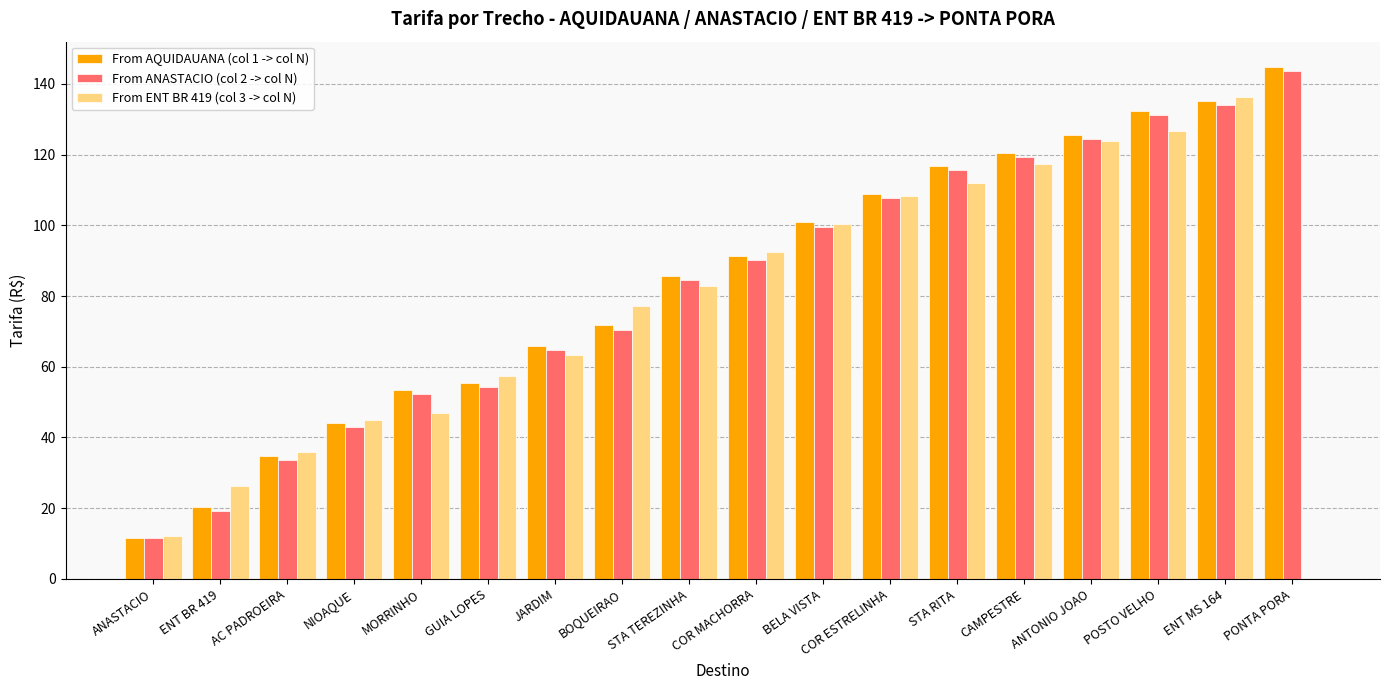

Reading left to right, list all the values displayed in this chart.

From AQUIDAUANA (col 1 -> col N): 11.5	20.3	34.7	44.2	53.4	55.4	65.8	71.7	85.7	91.3	100.8	108.8	116.8	120.4	125.5	132.3	135.1	144.7
From ANASTACIO (col 2 -> col N): 11.5	19.1	33.5	43.0	52.2	54.2	64.6	70.5	84.5	90.1	99.6	107.6	115.6	119.2	124.3	131.1	133.9	143.5
From ENT BR 419 (col 3 -> col N): 12.0	26.3	35.9	45.0	47.0	57.4	63.4	77.3	82.9	92.5	100.4	108.4	112.0	117.2	123.9	126.7	136.3	0.0